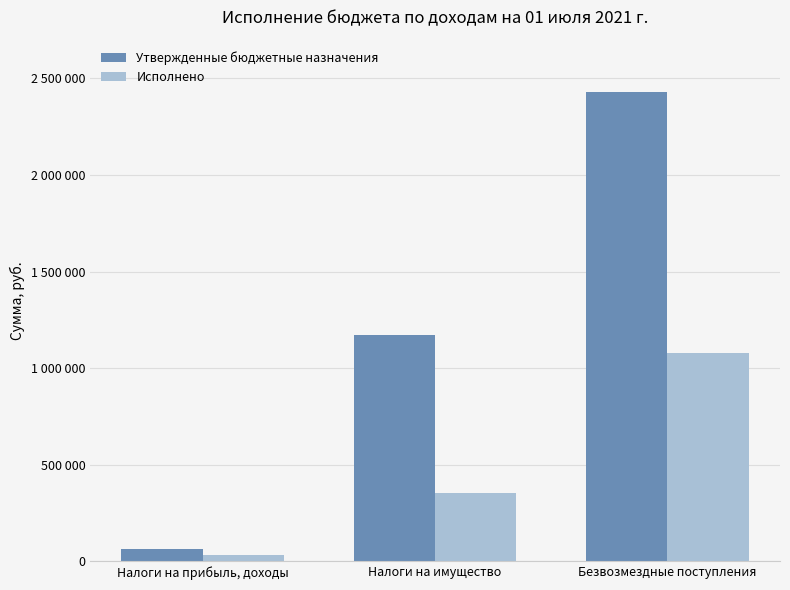

Reading left to right, what are all the values shown in this chart?

Утвержденные бюджетные назначения: 62637.0	1169492.0	2427370.0
Исполнено: 32524.3	354233.6	1081118.0